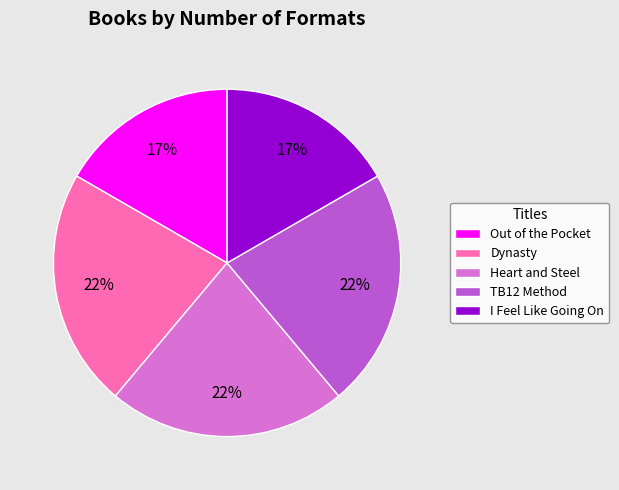

To the nearest percent, what percentage of the pie is I Feel Like Going On?

17%